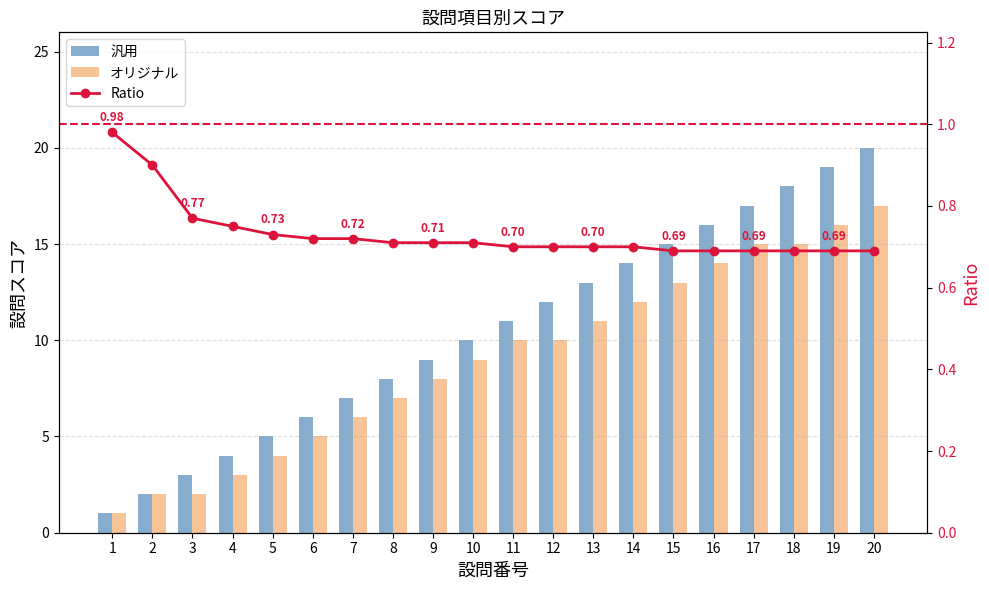

What is the spread (max minus min) of values at 11?

10.3